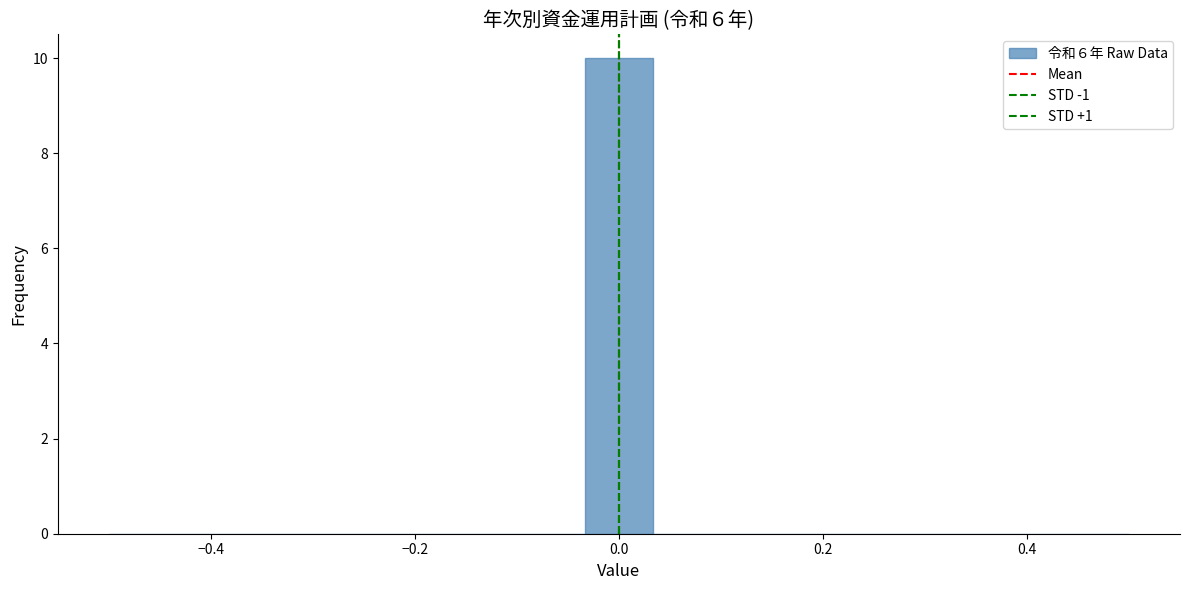

Around what value on the x-axis is the tallest bar? Give the approximate position of its centre, as read against the axis.

0.00